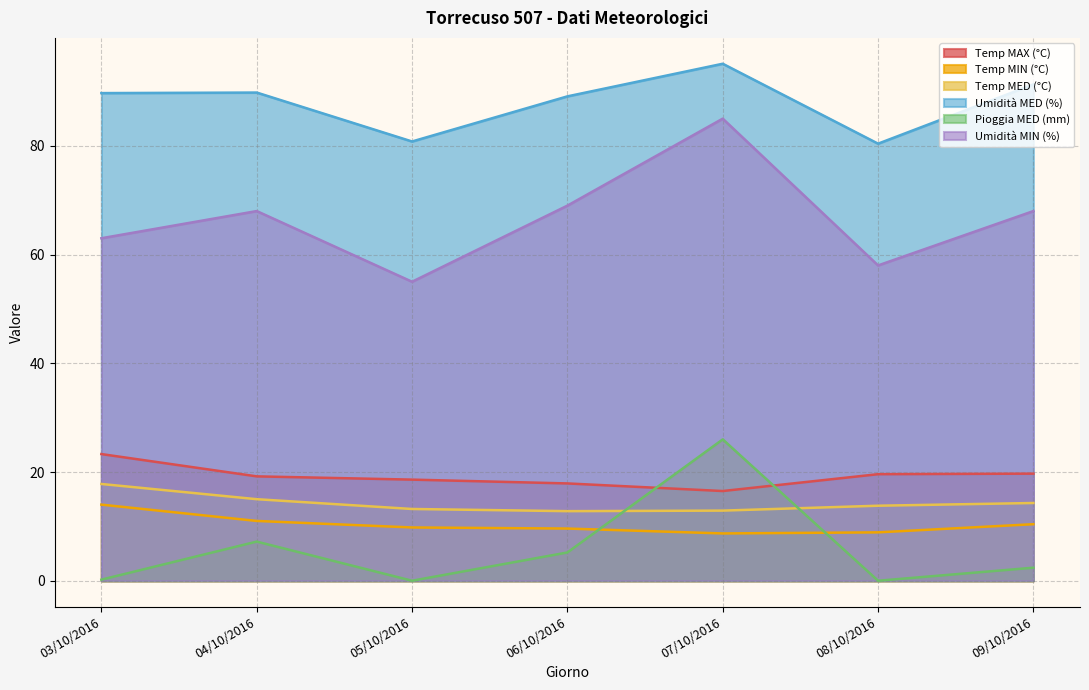

True or false: Temp MAX (°C) and Temp MIN (°C) cross at least once.

False